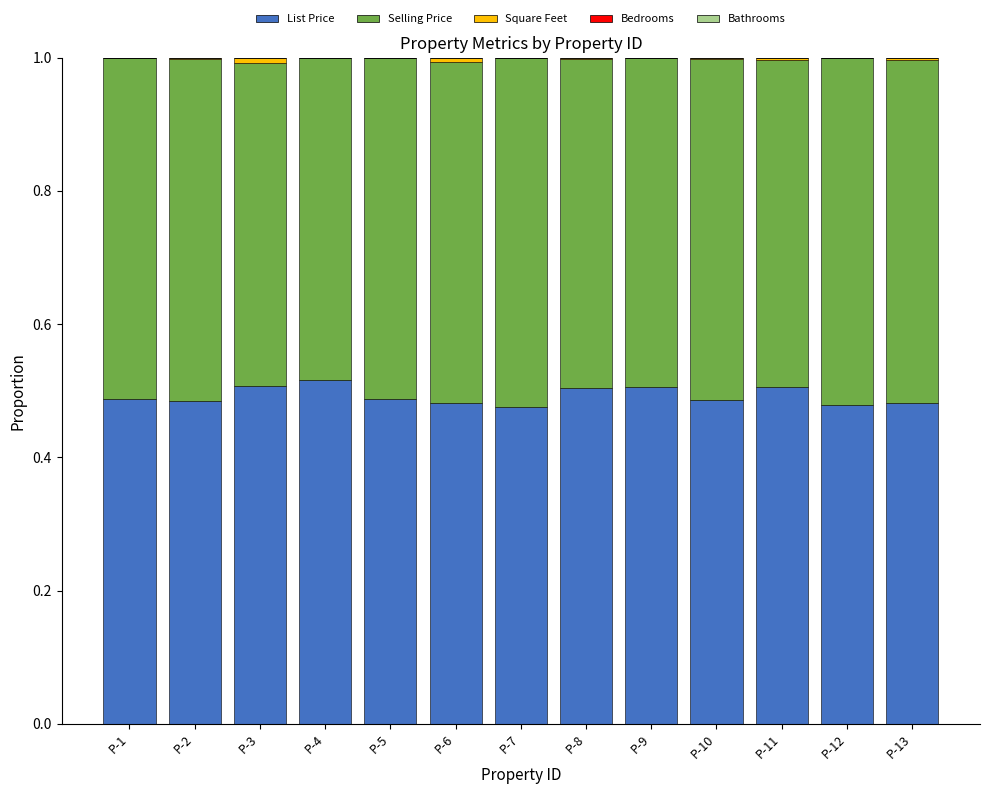

What is the sum of all List Price values?

6.4